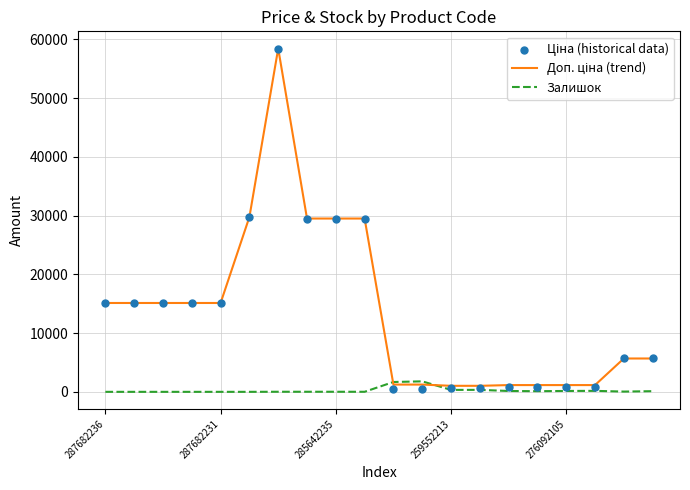

What is the total value across all series at 7?

58997.0